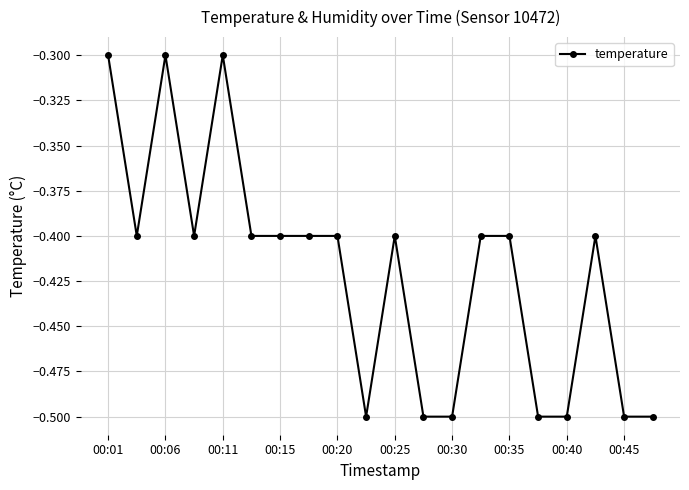

What is the minimum value shown in the chart?

-0.5